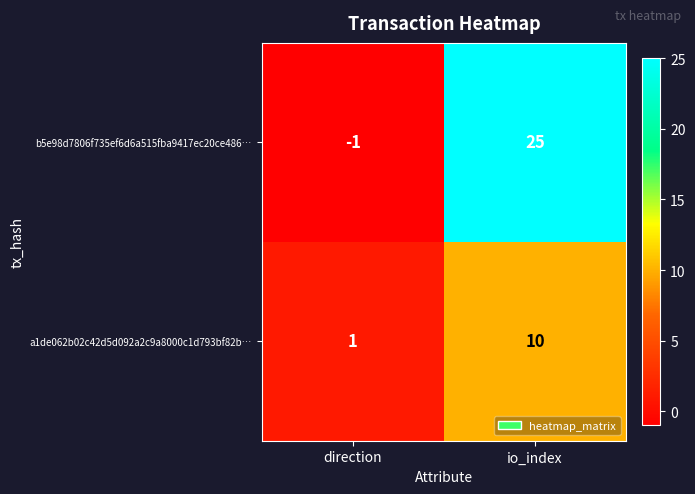

What is the average value of the b5e98d7806f735ef6d6a515fba9417ec20ce486… series?

12